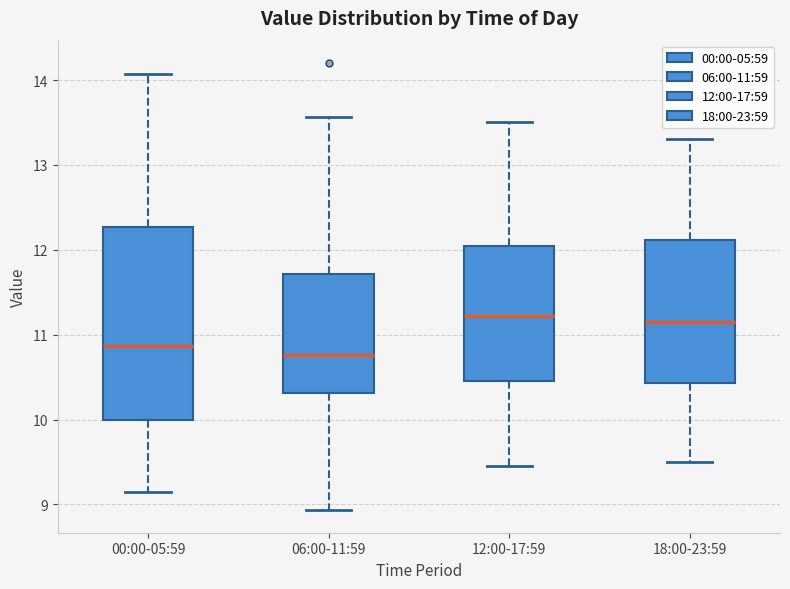

Which box is the tallest, from its lower edge to its upper edge?

00:00-05:59